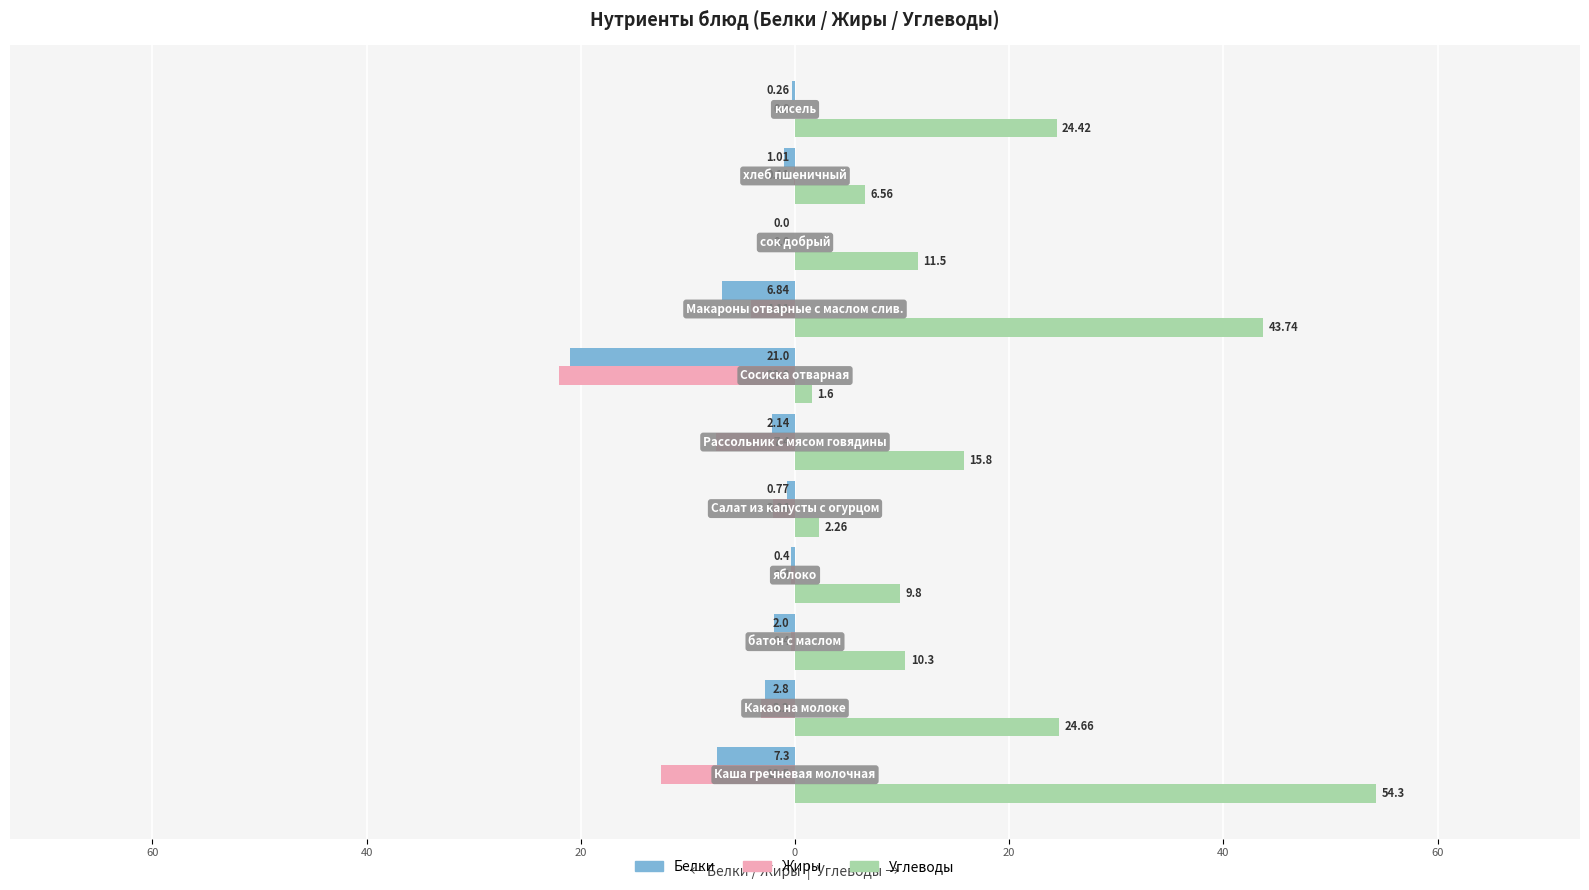

What are all the series names shown in the legend?

Белки, Жиры, Углеводы